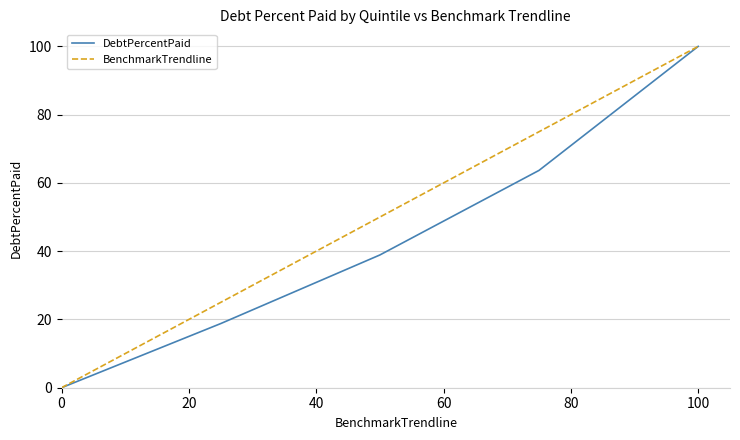

List the series in order of their overall mean, highest first.

BenchmarkTrendline, DebtPercentPaid